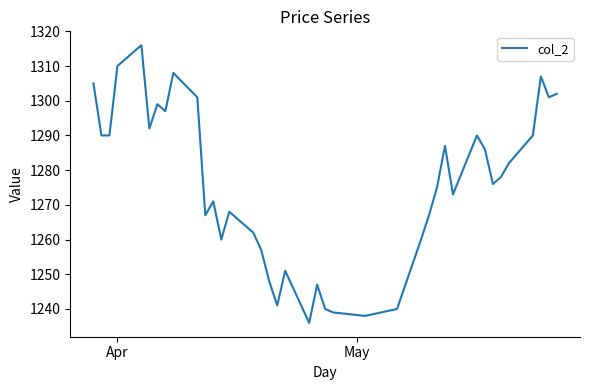

Does the chart have visible grid lines?

No